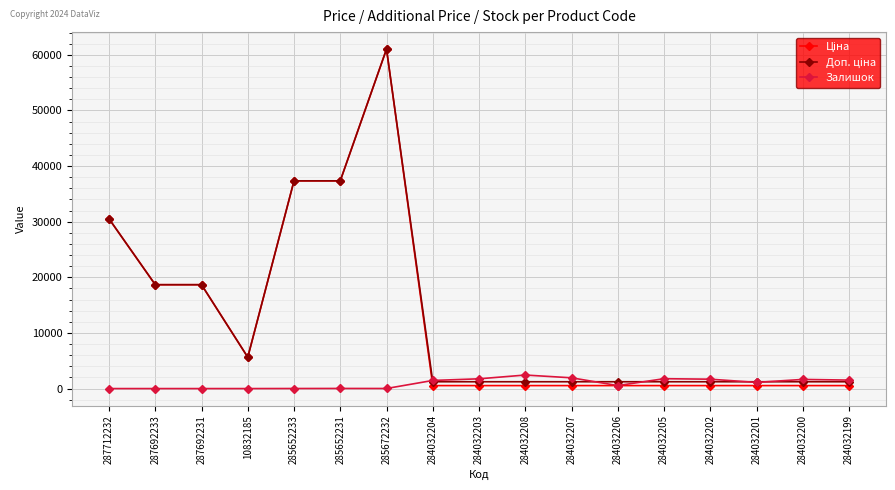

Does the chart have visible grid lines?

Yes